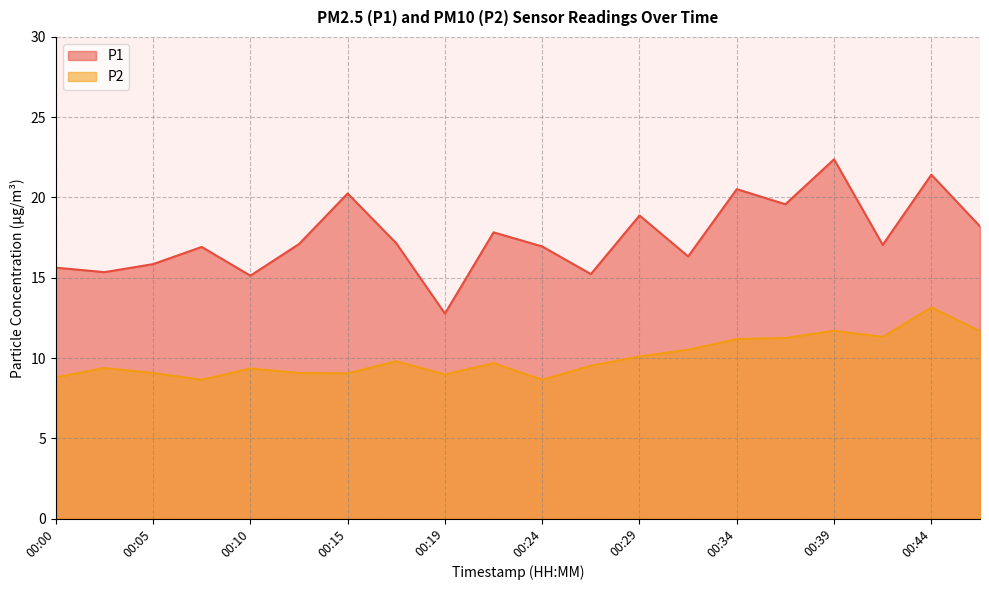

What is the total value across all series at 00:19?

21.8